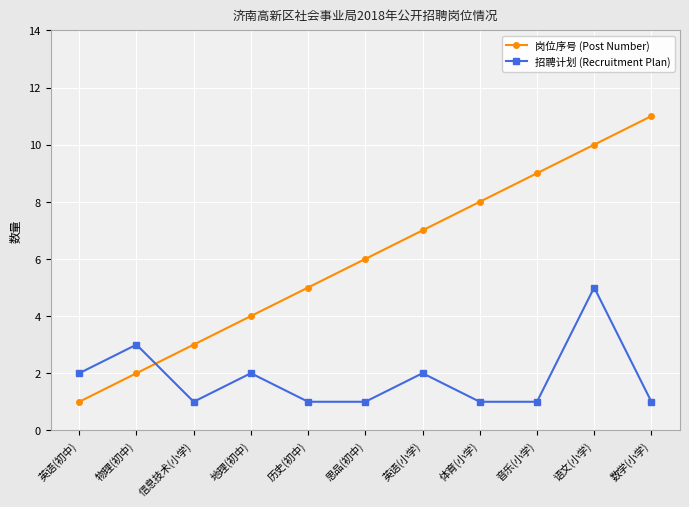

What are all the series names shown in the legend?

岗位序号 (Post Number), 招聘计划 (Recruitment Plan)